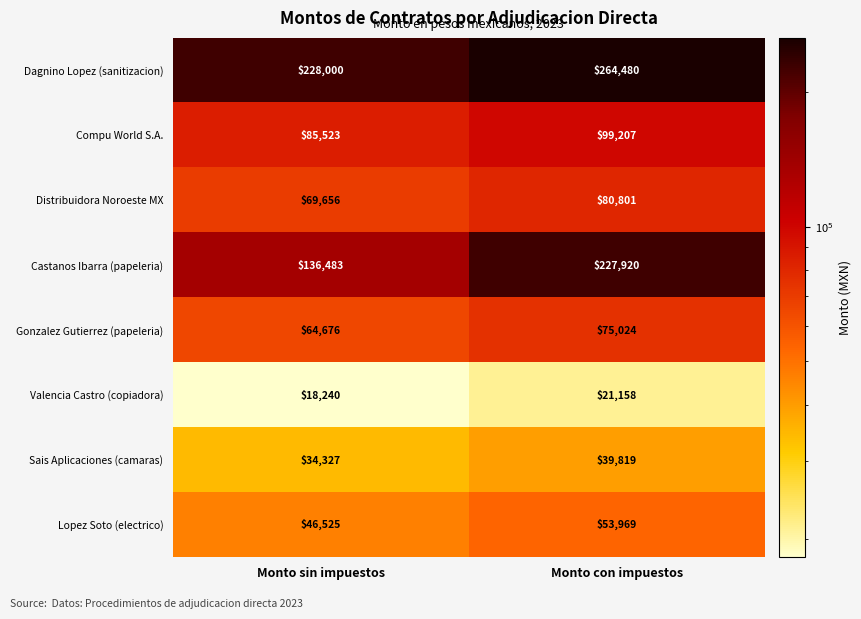

What is the spread (max minus min) of values at Monto sin impuestos?

209760